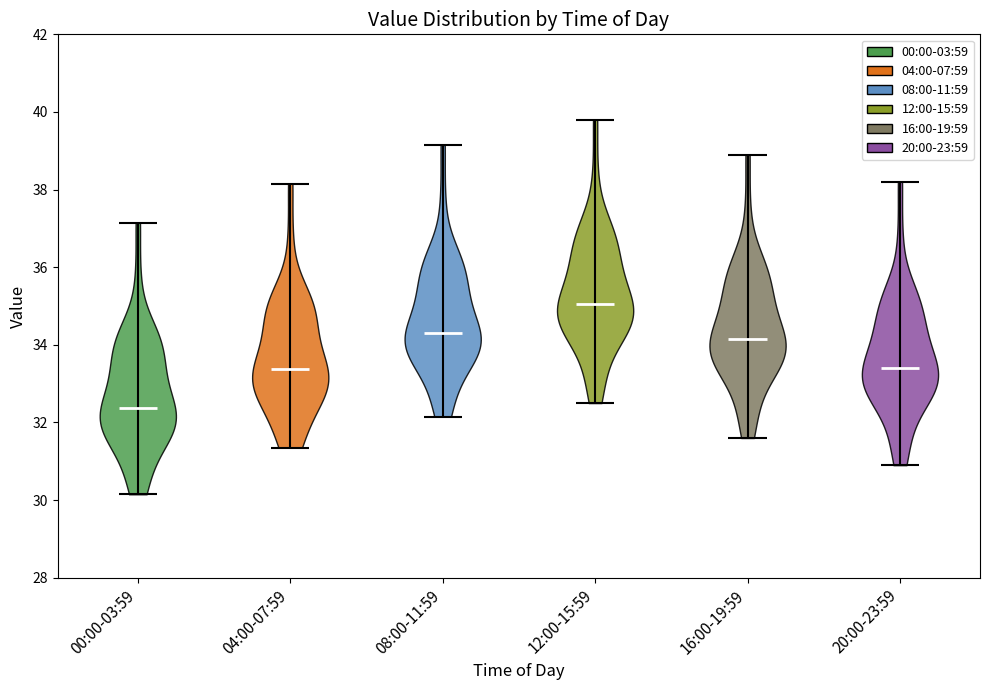

What is the lowest point the violin for 16:00-19:59 reaches on the y-axis? The values are not printed on the chart, so give them approximately, as read against the axis.

31.6